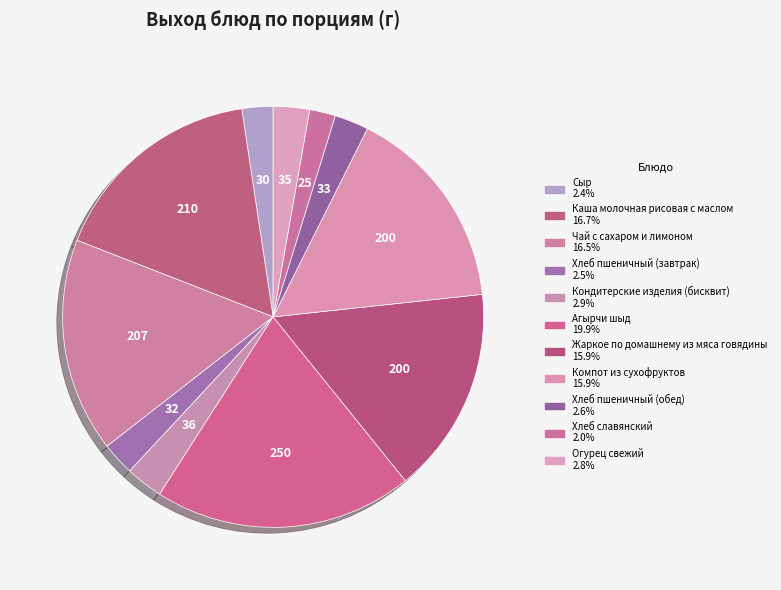

Which slice is the largest?

Агырчи шыд